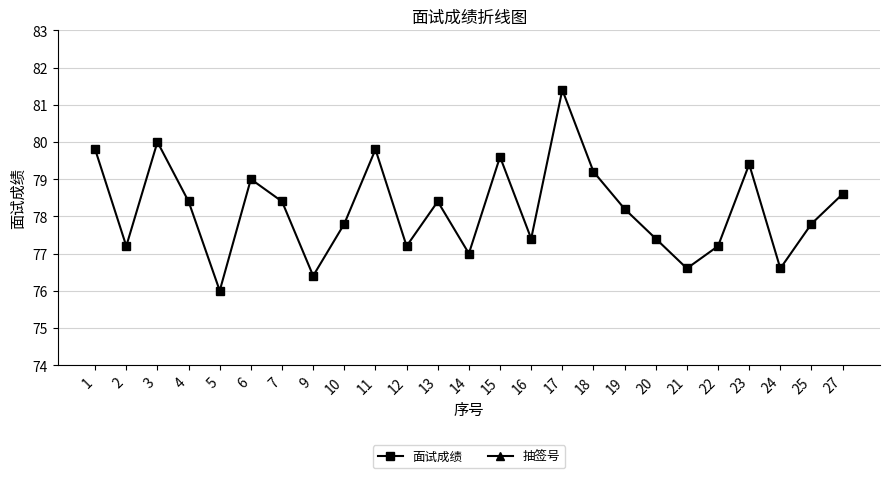

Which category has the lowest value in the 面试成绩 series?

5